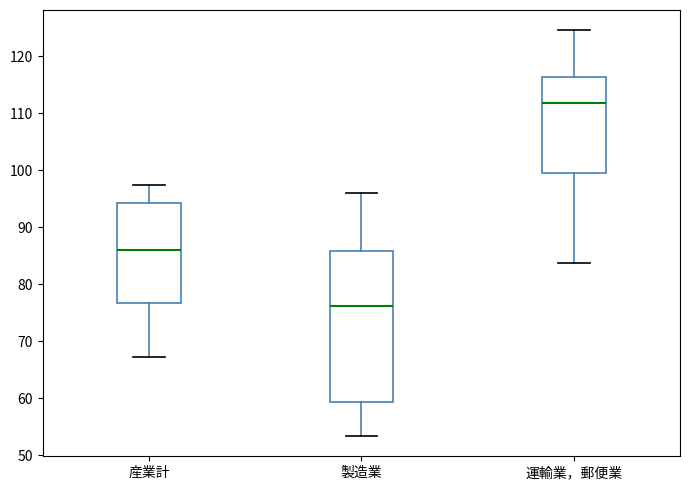

Where does the upper whisker of the box for 製造業 end on the y-axis? The values are not printed on the chart, so give them approximately, as read against the axis.

96